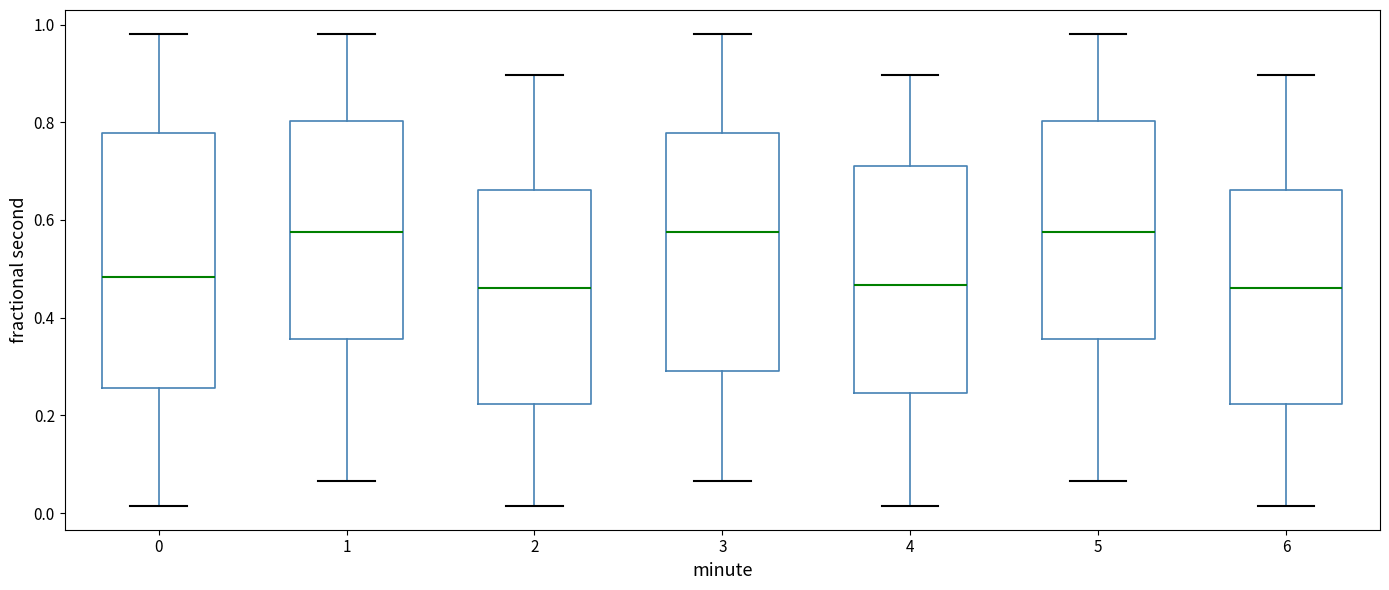

Reading left to right, transcribe this box plot: for each box, give where its median line is, the range the box spans, and where its two whiskers end, as read against the y-axis. The values are not printed on the chart, so give them approximately, as read against the axis.

0: median 0.48, box 0.26 to 0.78, whiskers 0.02 to 0.98
1: median 0.58, box 0.36 to 0.80, whiskers 0.06 to 0.98
2: median 0.46, box 0.22 to 0.66, whiskers 0.02 to 0.90
3: median 0.58, box 0.30 to 0.78, whiskers 0.06 to 0.98
4: median 0.46, box 0.24 to 0.72, whiskers 0.02 to 0.90
5: median 0.58, box 0.36 to 0.80, whiskers 0.06 to 0.98
6: median 0.46, box 0.22 to 0.66, whiskers 0.02 to 0.90